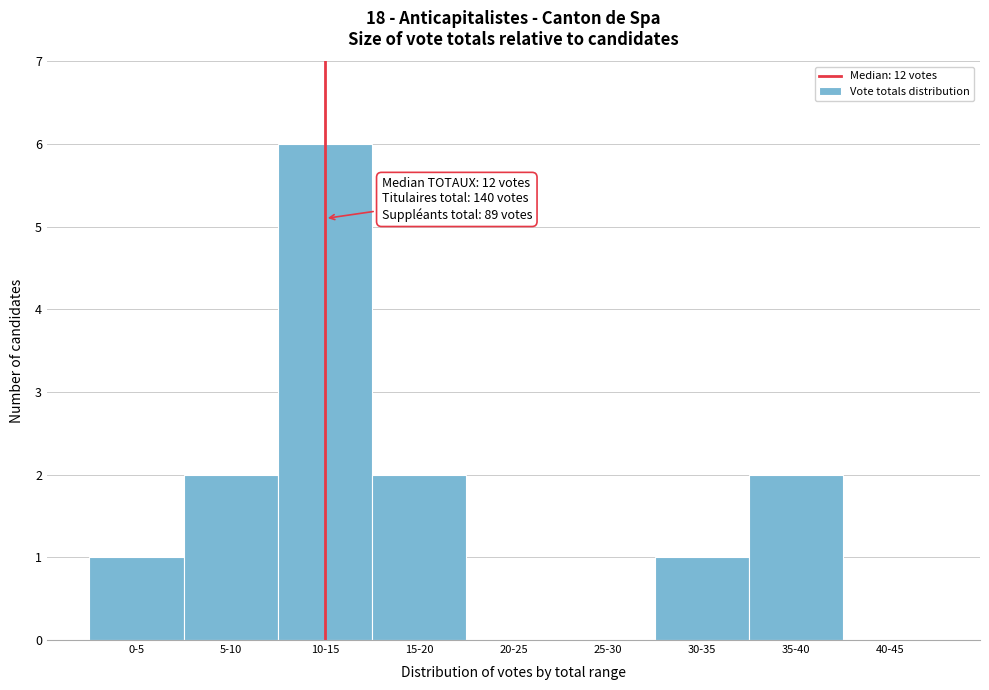

Reading right to left, list all the values displayed in this chart.

40-45=0	35-40=2	30-35=1	25-30=0	20-25=0	15-20=2	10-15=6	5-10=2	0-5=1